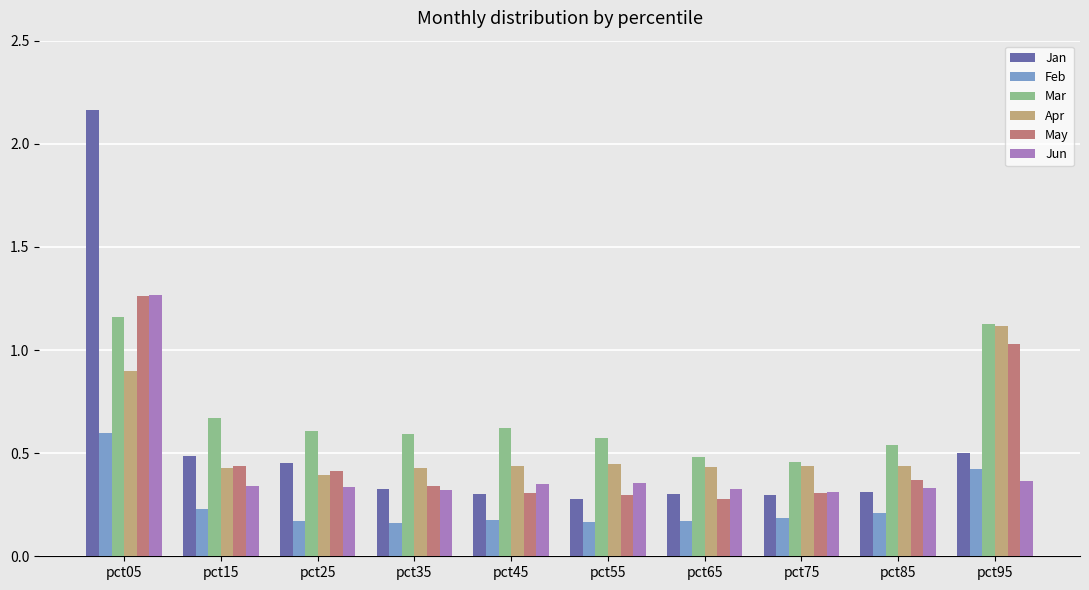

What are all the series names shown in the legend?

Jan, Feb, Mar, Apr, May, Jun